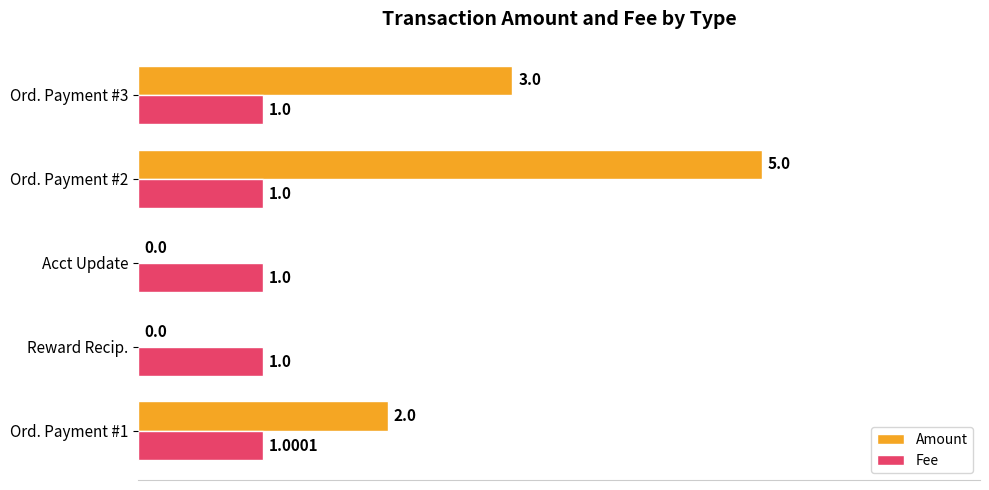

Which series has the largest total across all categories?

Amount